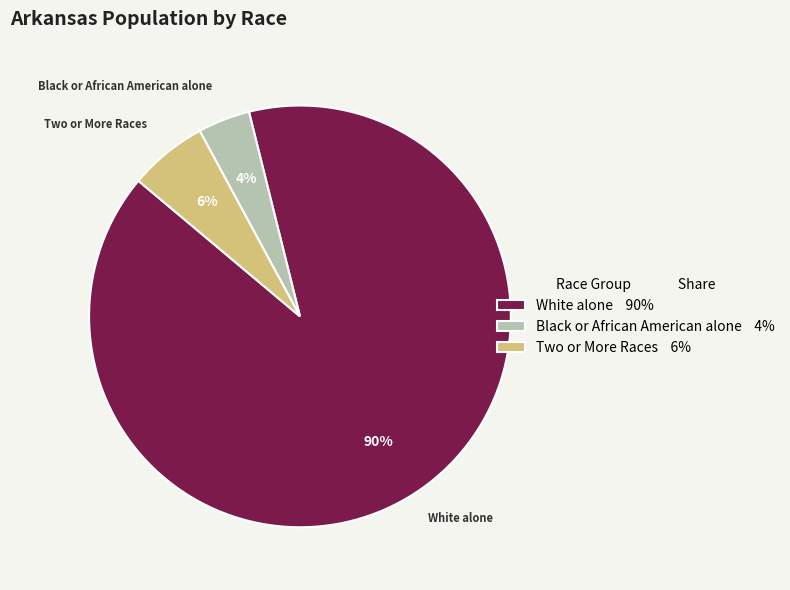

Between Two or More Races and White alone, which is larger?

White alone